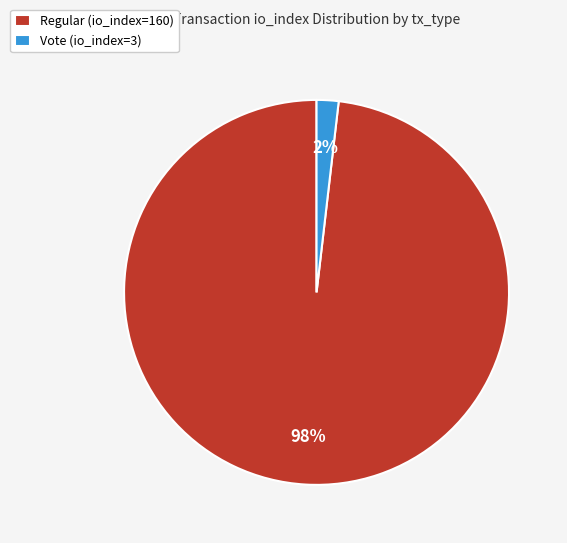

What is the largest slice in the pie chart?

Regular (io_index=160)